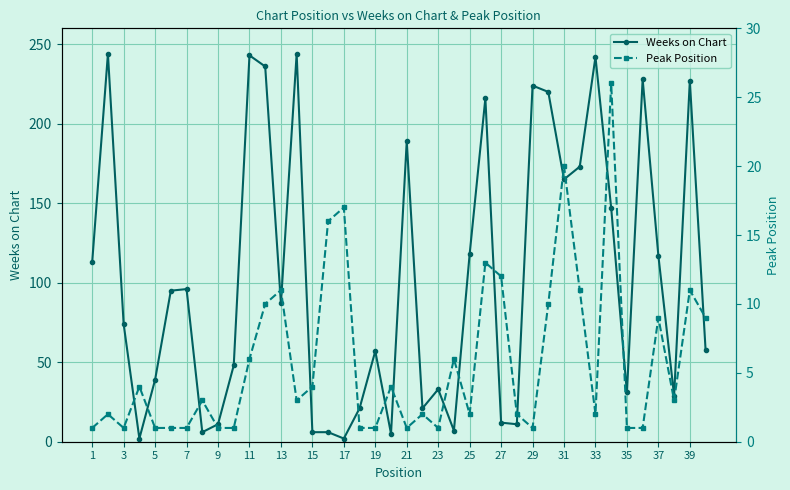

Reading left to right, list all the values displayed in this chart.

Weeks on Chart: 113	244	74	2	39	95	96	6	11	48	243	236	87	244	6	6	2	21	57	5	189	21	33	7	118	216	12	11	224	220	165	173	242	147	31	228	117	29	227	58
Peak Position: 1	2	1	4	1	1	1	3	1	1	6	10	11	3	4	16	17	1	1	4	1	2	1	6	2	13	12	2	1	10	20	11	2	26	1	1	9	3	11	9